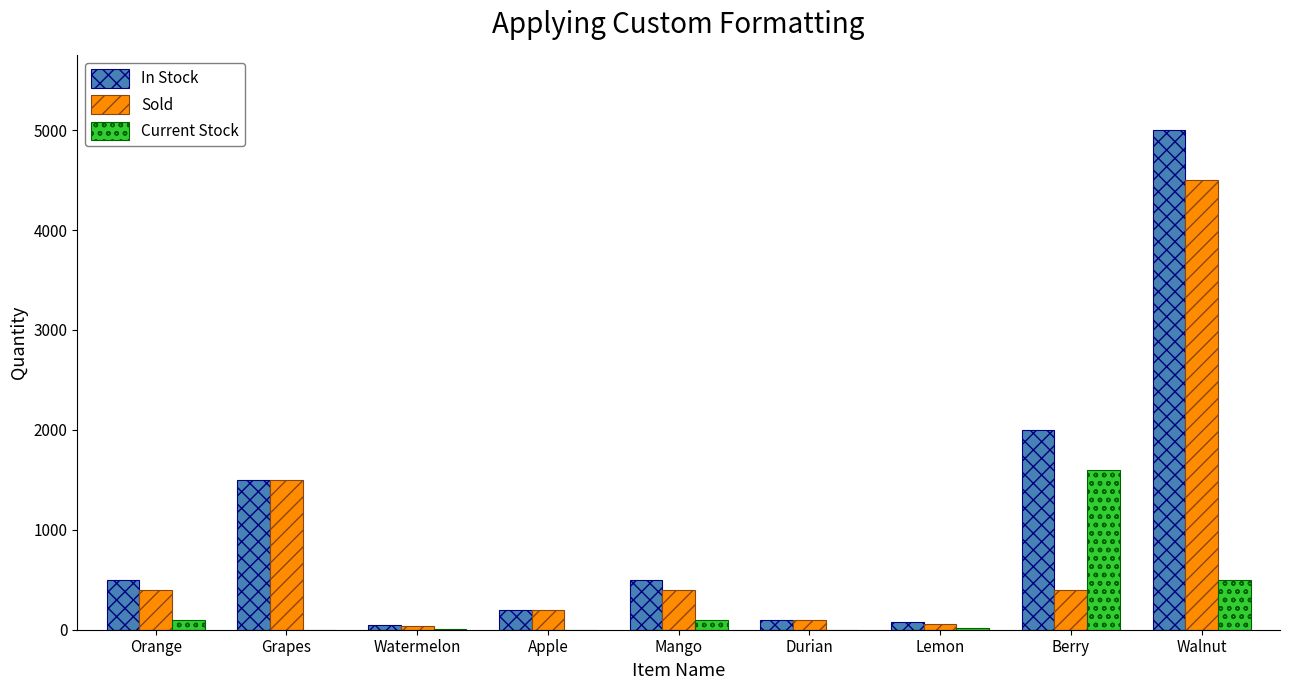

Which series changed the most between Orange and Grapes?

Sold